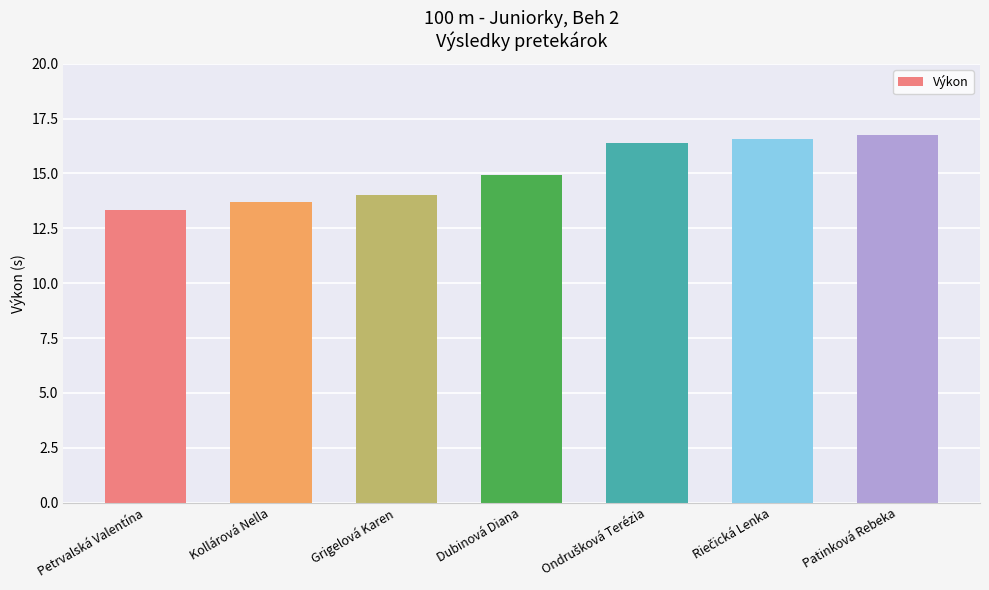

What is the difference between the maximum and minimum values?

3.4